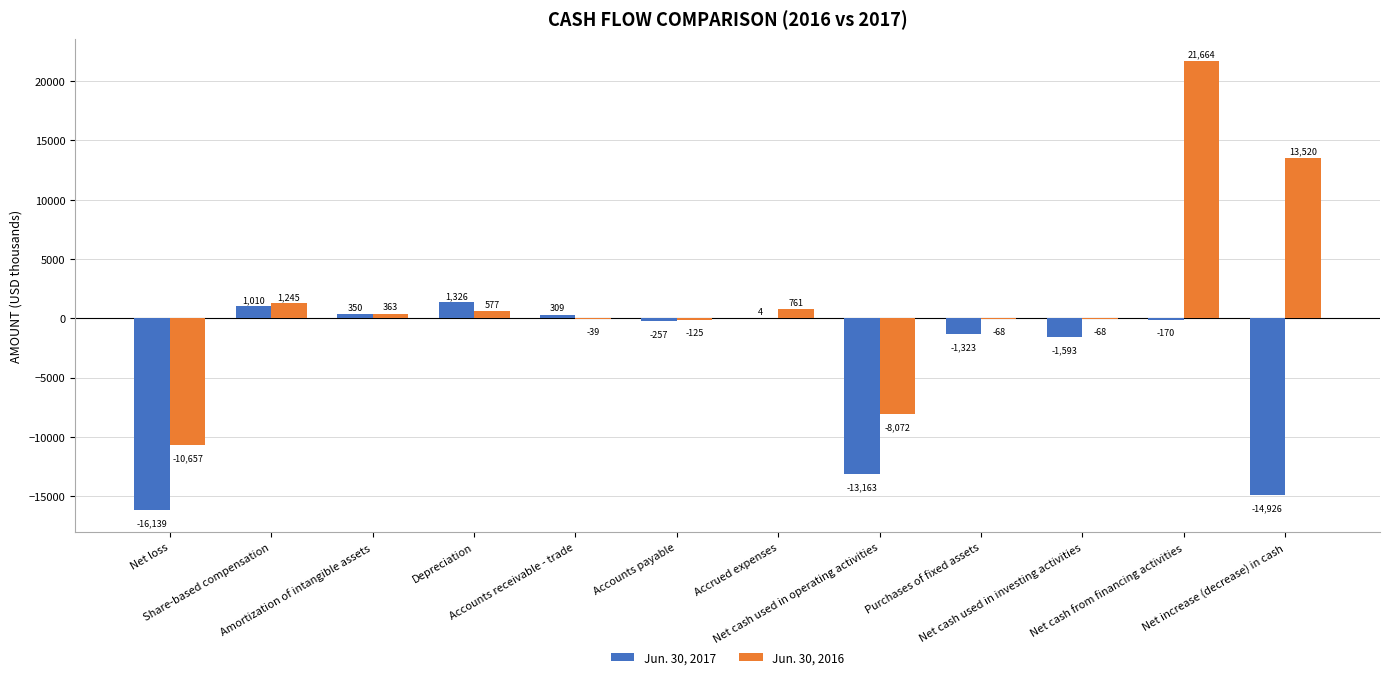

What are all the series names shown in the legend?

Jun. 30, 2017, Jun. 30, 2016